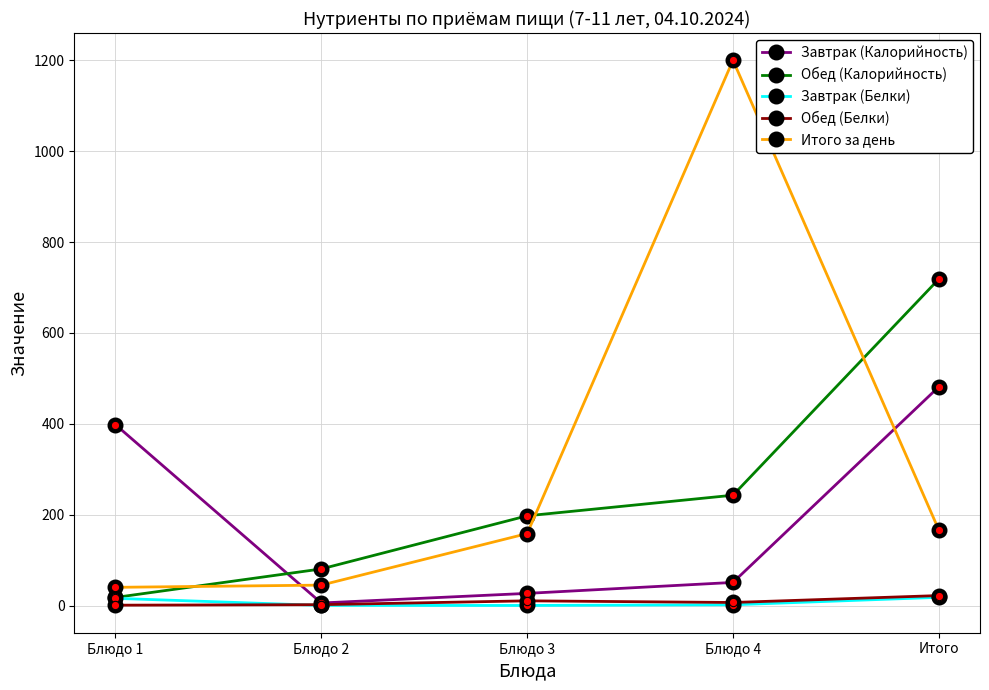

What position from the left is Итого?

5